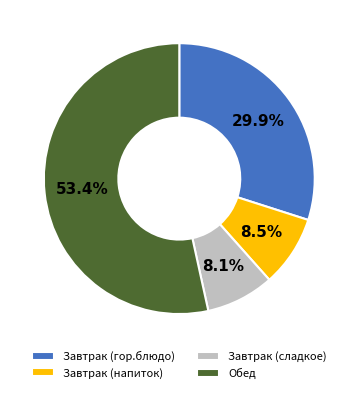

Does Обед represent more than half of the total?

Yes